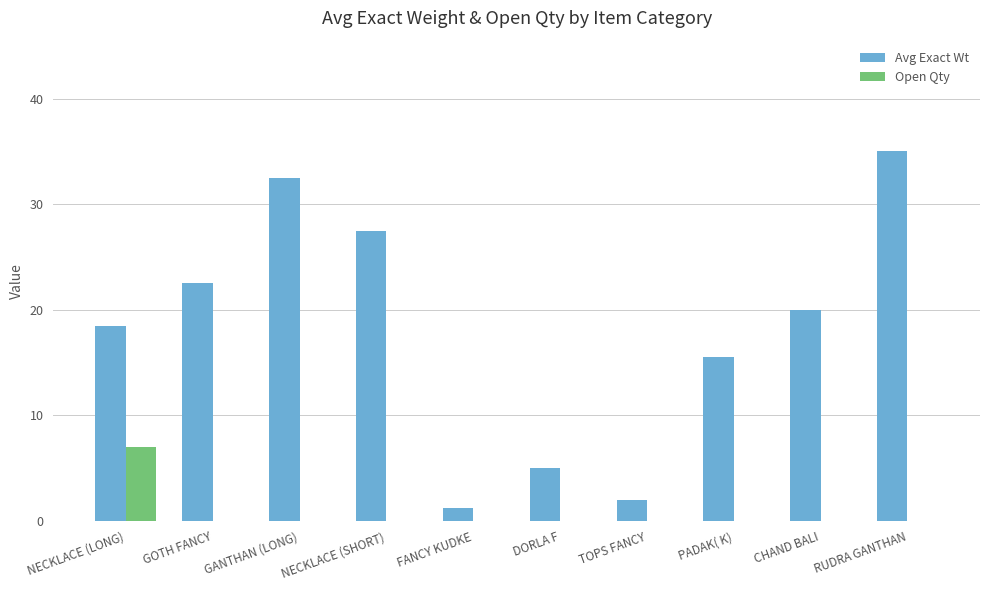

Between FANCY KUDKE and RUDRA GANTHAN, which series saw the biggest shift?

Avg Exact Wt